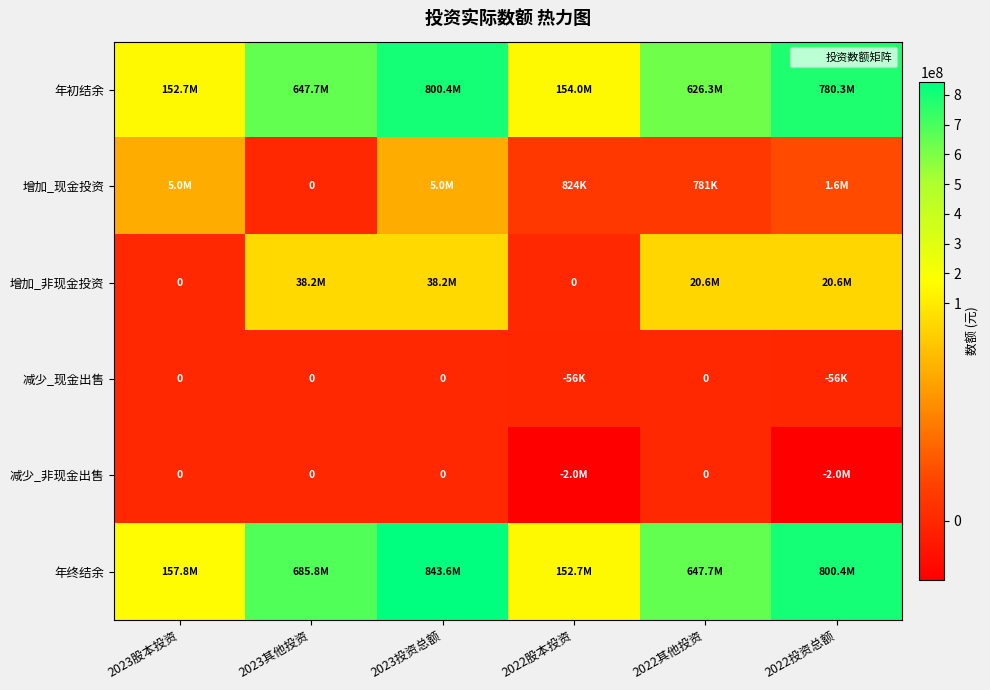

Which category has the lowest value in the 增加_非现金投资 series?

2023股本投资